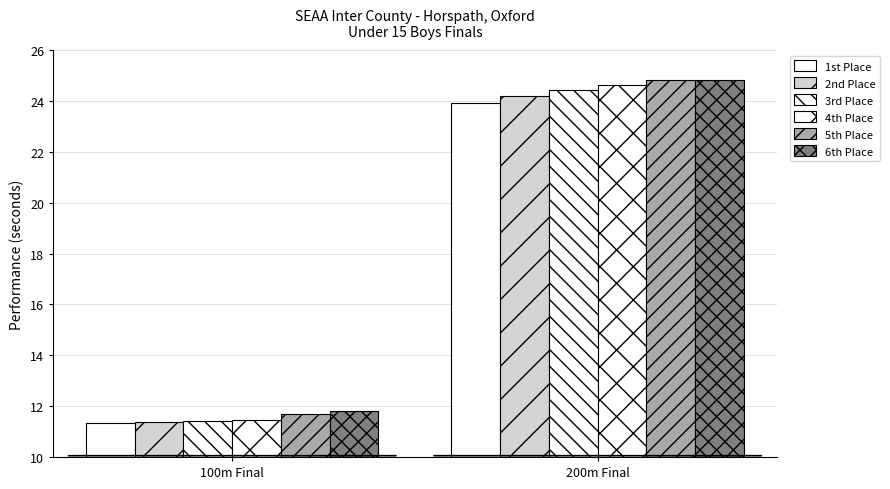

What is the total value across all series at 100m Final?

69.1